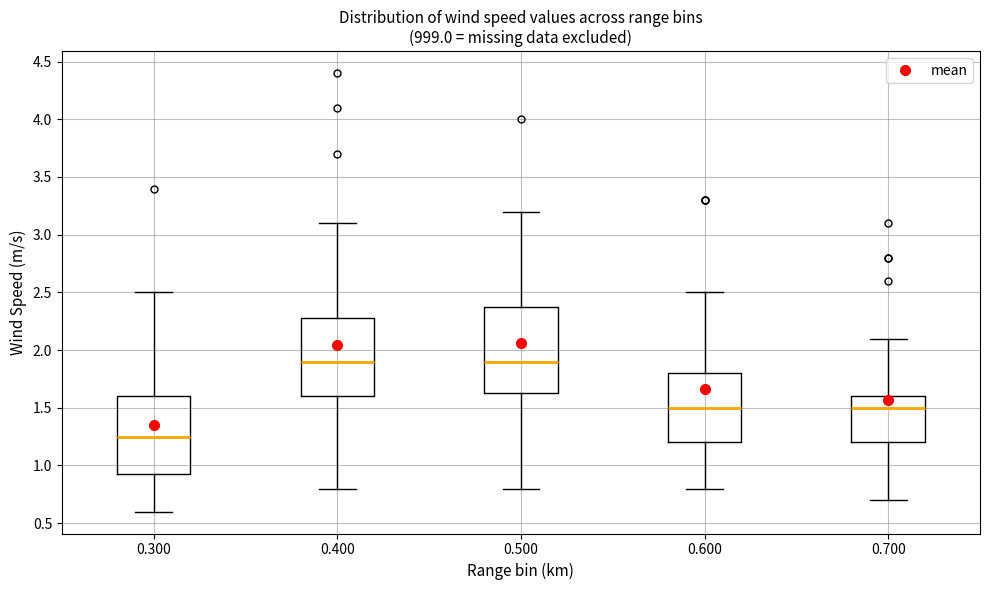

Where is the upper edge of the box at x = 0.300 on the y-axis? The values are not printed on the chart, so give them approximately, as read against the axis.

1.60